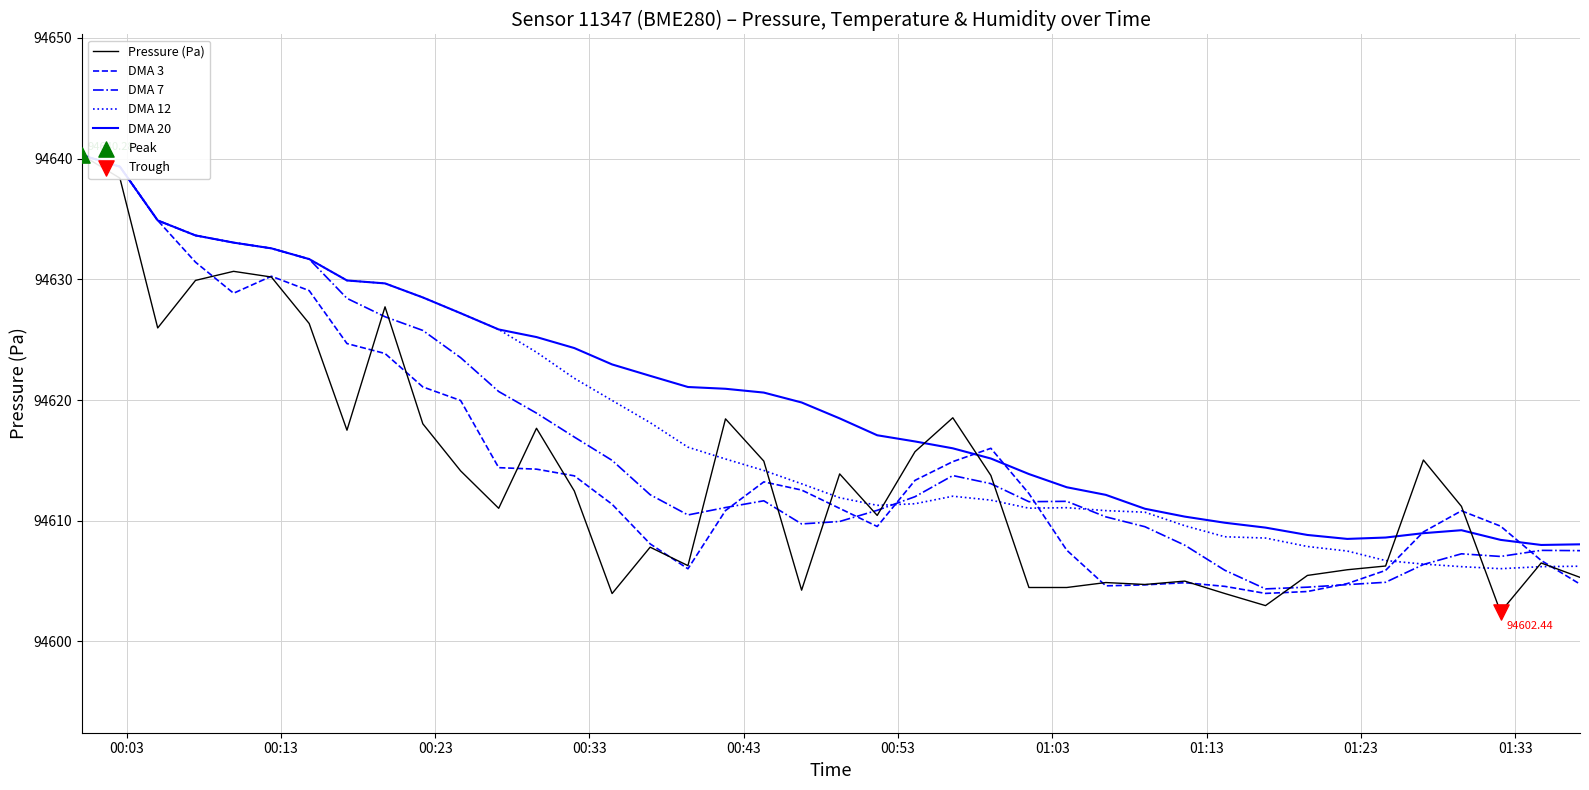

Which series has the largest total across all categories?

DMA 20